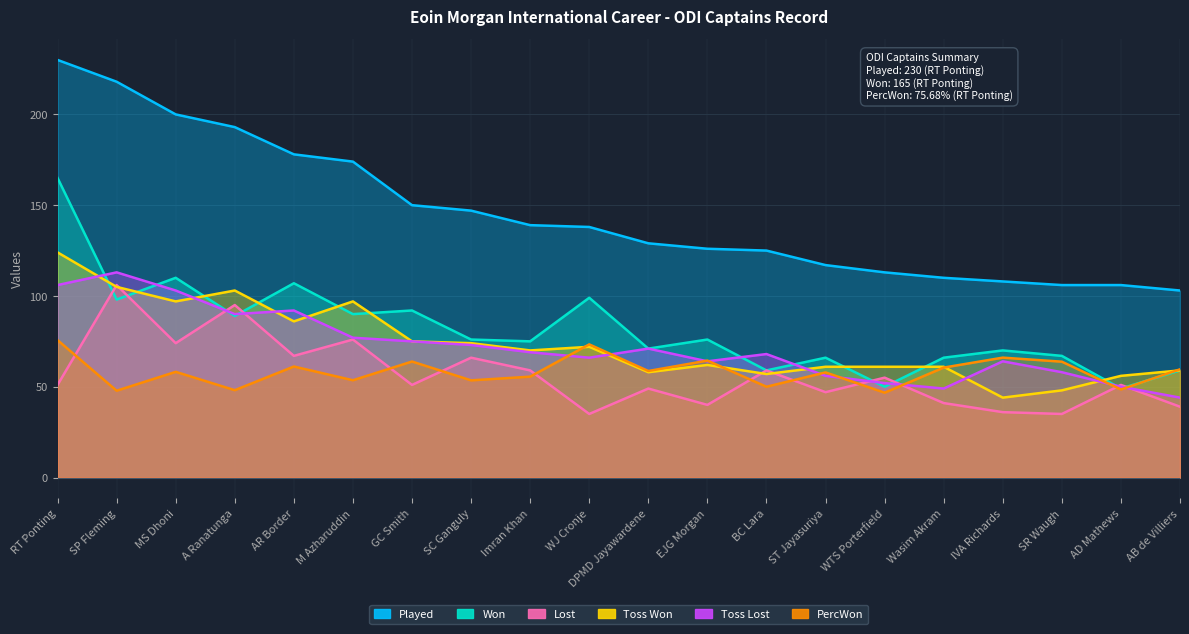

Which series changed the most between SP Fleming and SC Ganguly?

Played